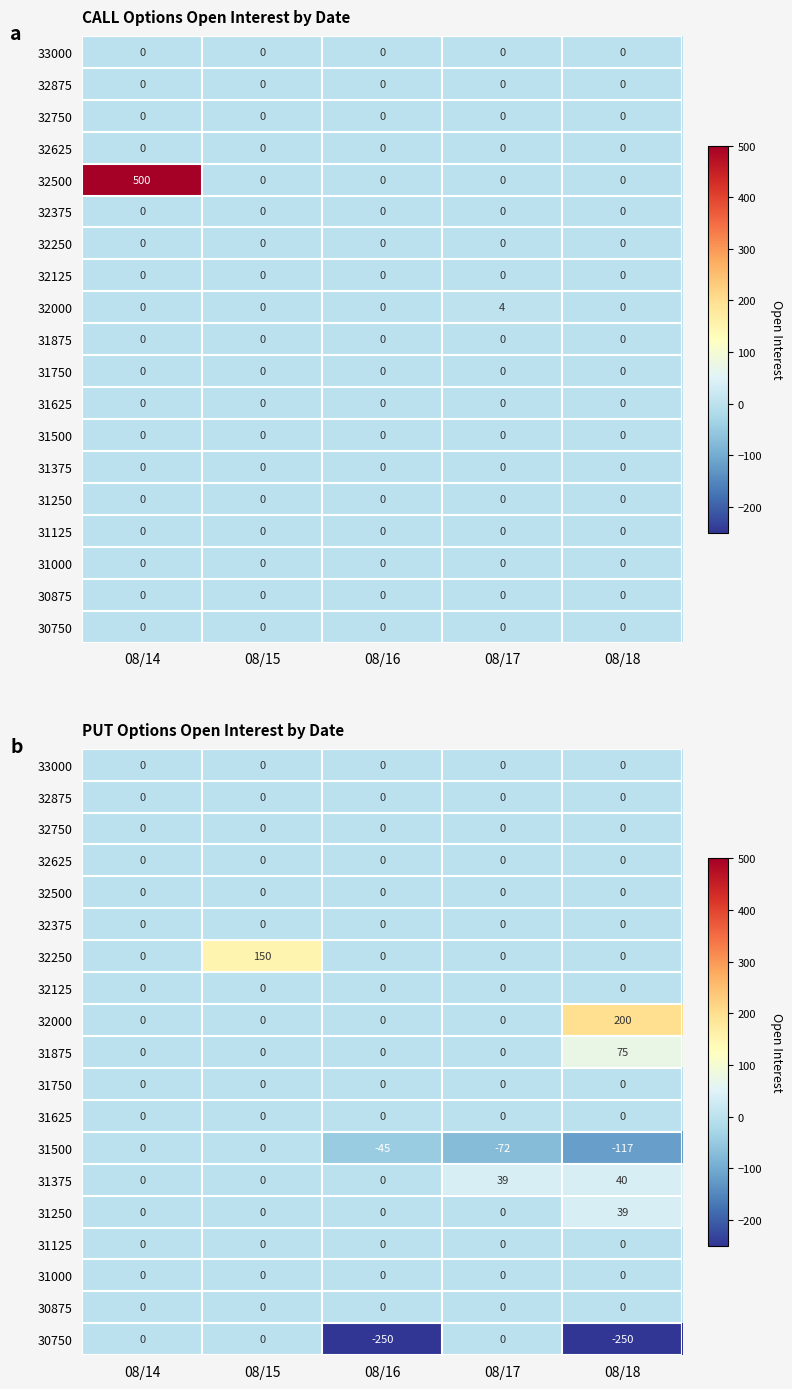

The value of 32125 at 08/18 is 0. True or false?

True